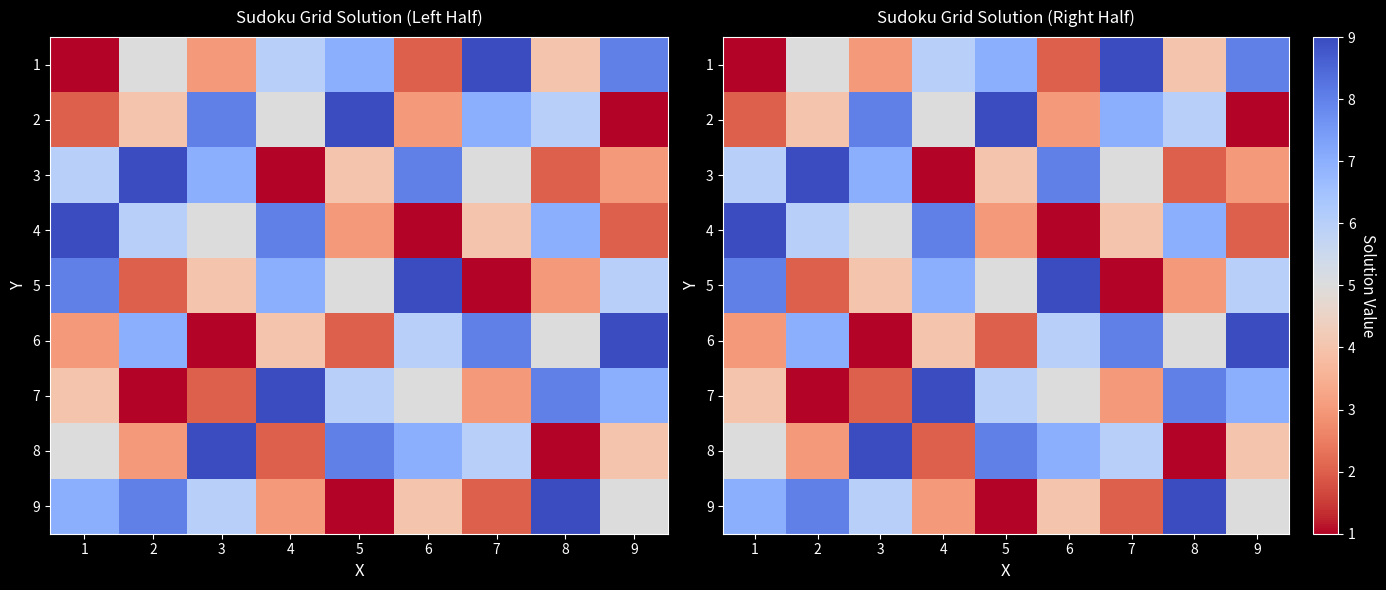

At how many categories does at least one series exceed 6?

9